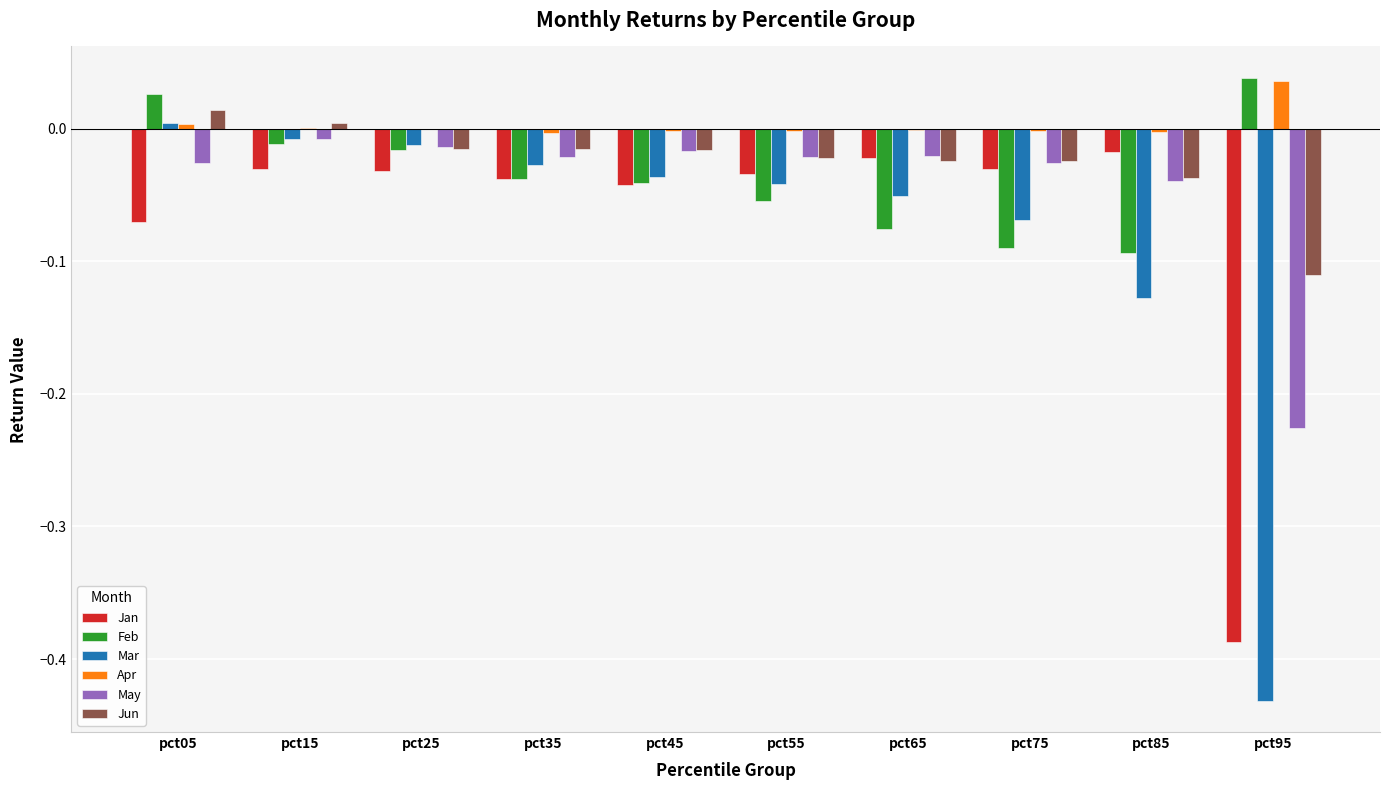

The Jan series shows -0.1 at pct25. True or false?

False